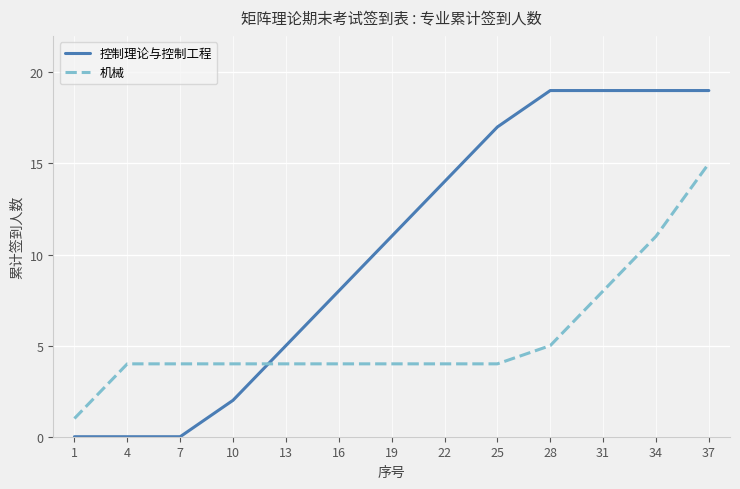

After their last crossing, which series has the higher values: 控制理论与控制工程 or 机械?

控制理论与控制工程